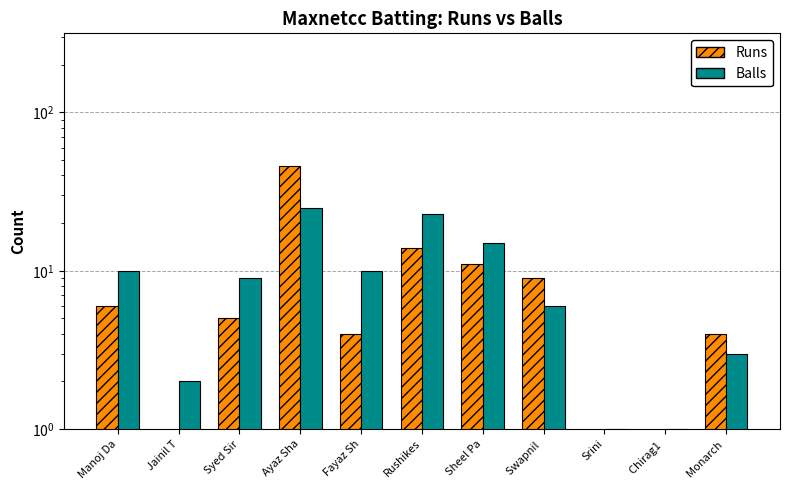

Between Monarch  and Rushikes, which is larger?

Rushikes